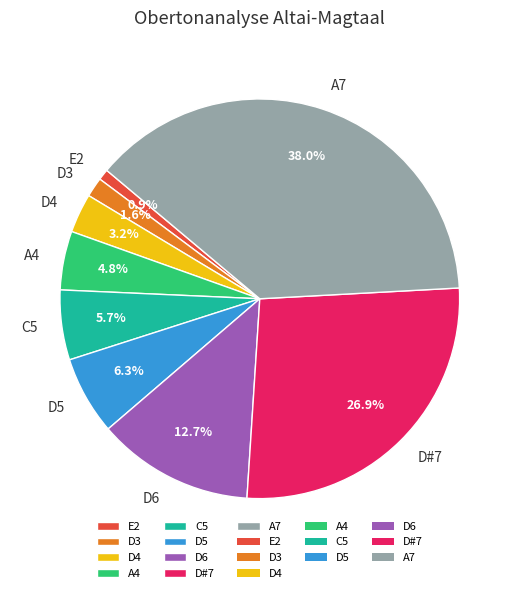

Do D#7 and D5 together represent more than half of the pie?

No